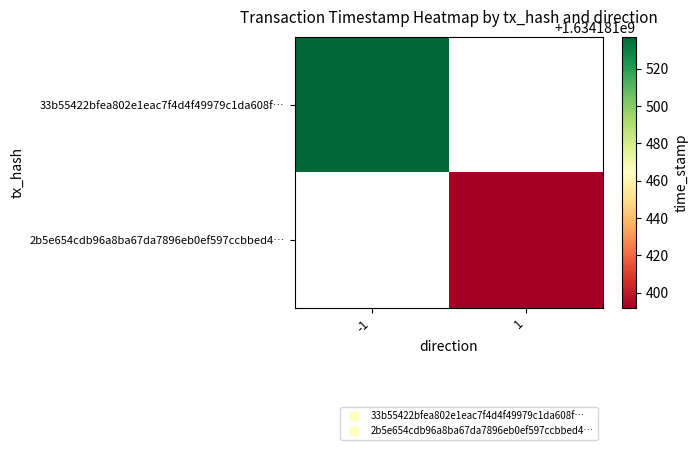

Rank the series by their average value, from lowest to highest.

2b5e654cdb96a8ba67da7896eb0ef597ccbbed4, 33b55422bfea802e1eac7f4d4f49979c1da608f